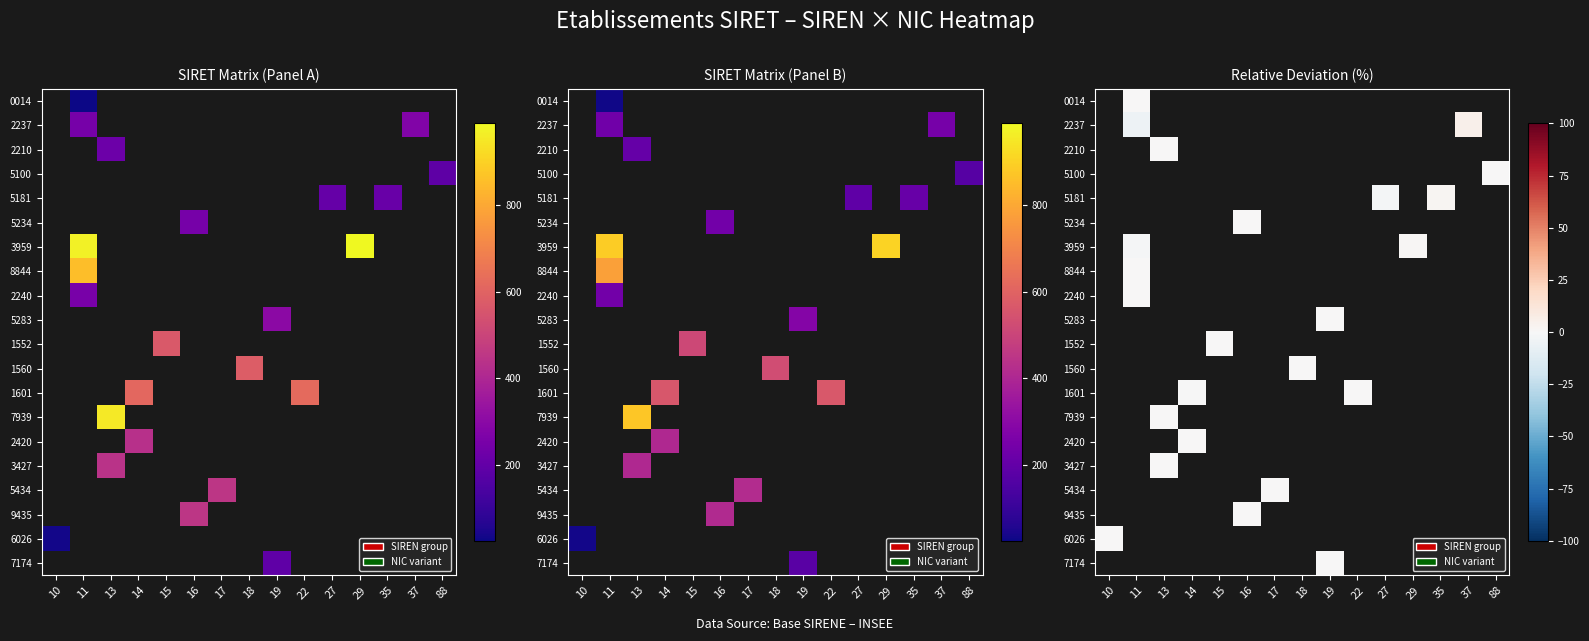

Is the value of 1552 at 37 greater than the value of 2210 at 29?

No